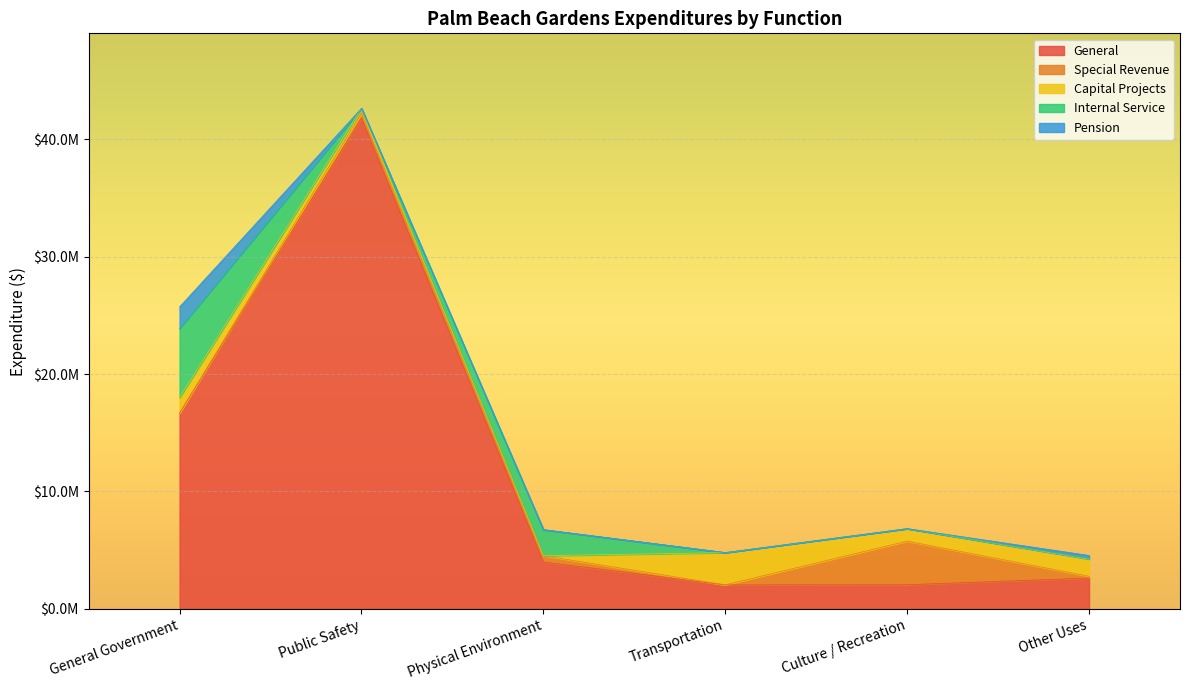

True or false: Pension has a value of 0 at Physical Environment.

True